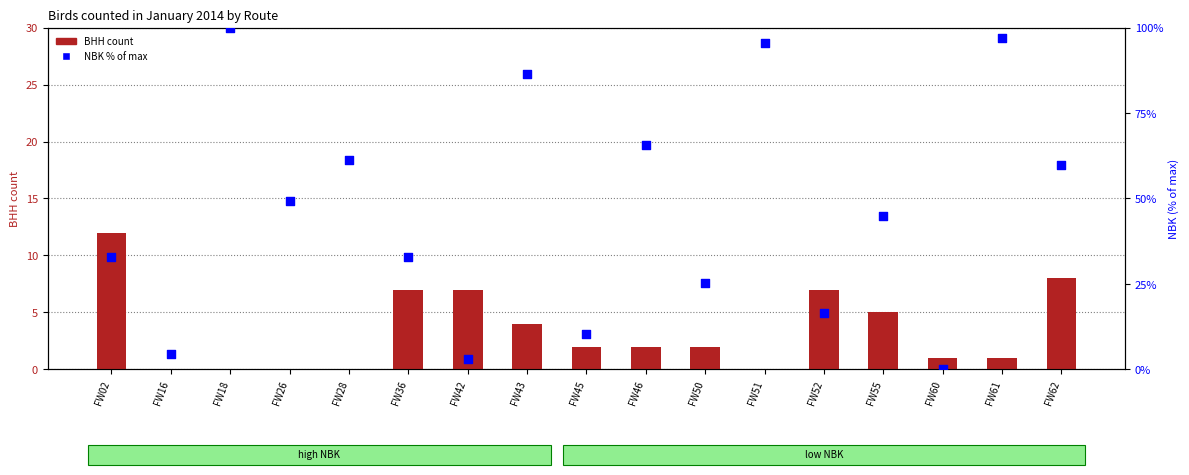

At how many categories does at least one series exceed 60?

6